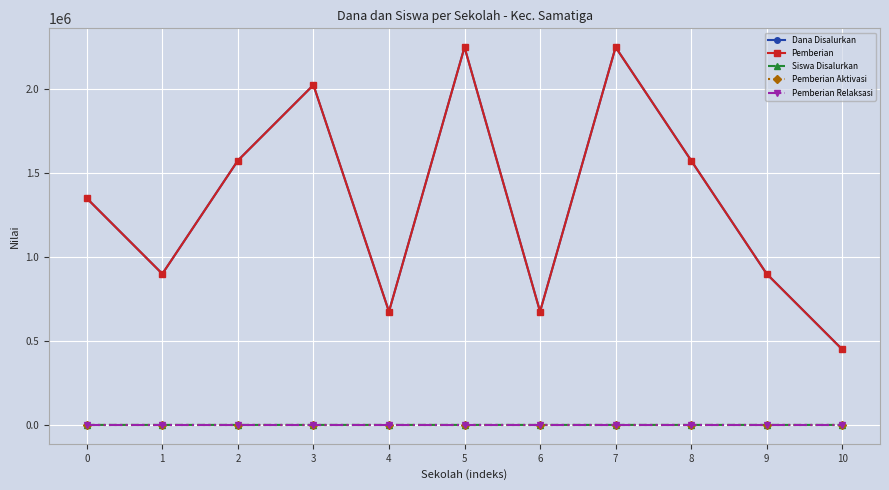

What are all the series names shown in the legend?

Dana Disalurkan, Pemberian, Siswa Disalurkan, Pemberian Aktivasi, Pemberian Relaksasi